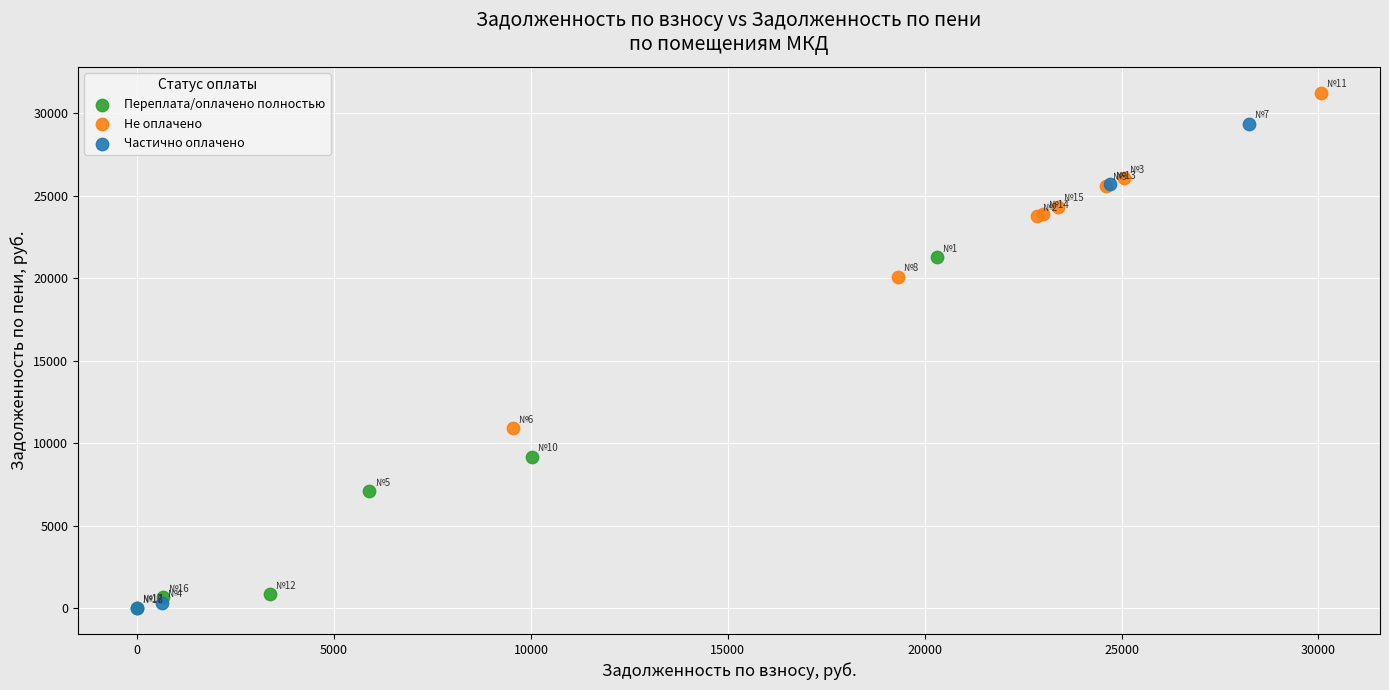

What are all the series names shown in the legend?

Переплата/оплачено полностью, Не оплачено, Частично оплачено